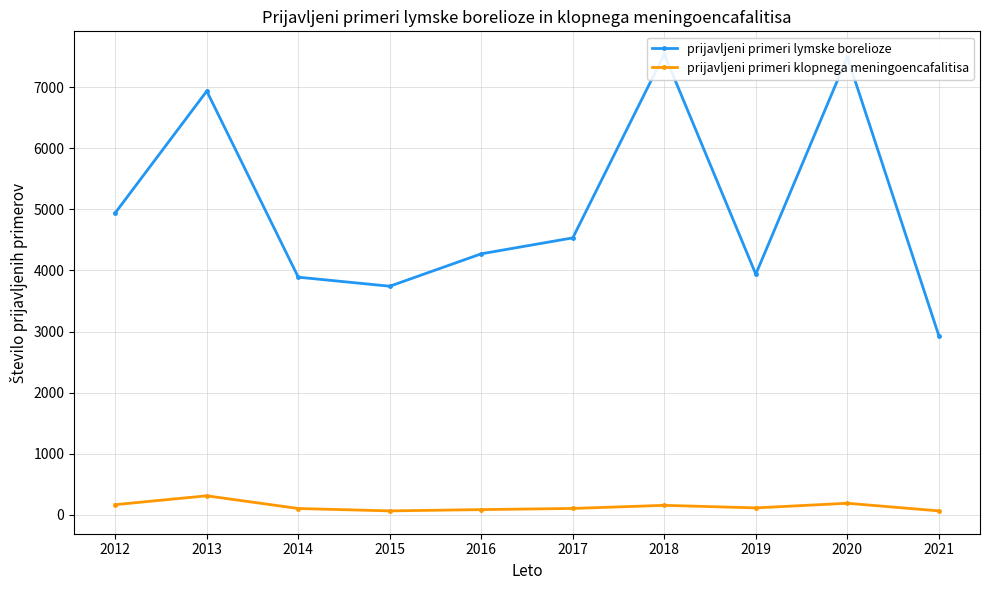

How many lines are shown in the chart?

2